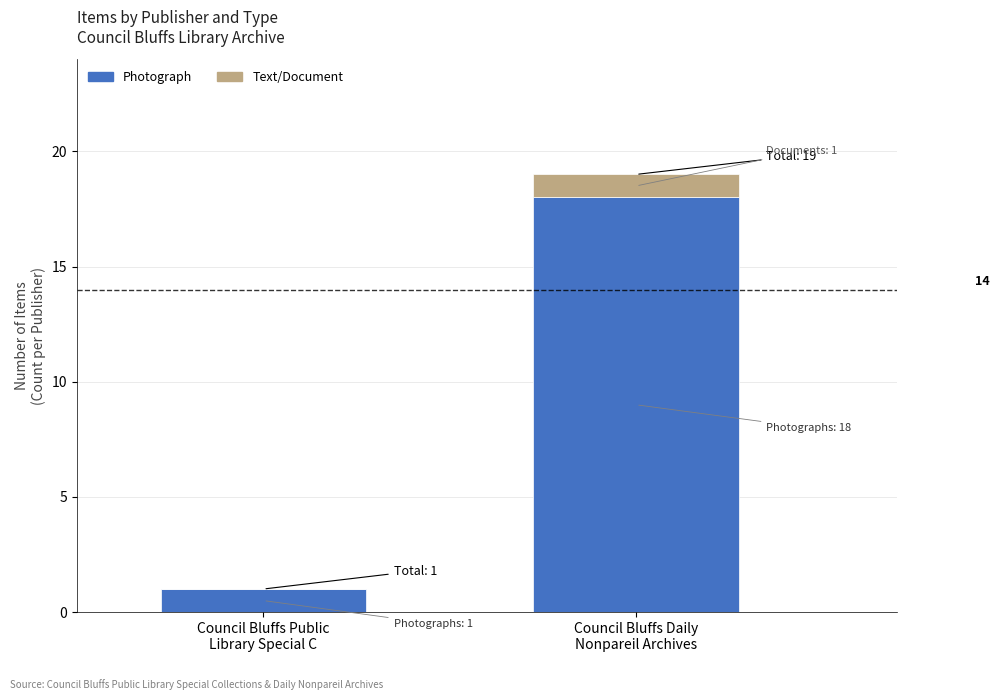

Does the chart contain stacked bars?

Yes